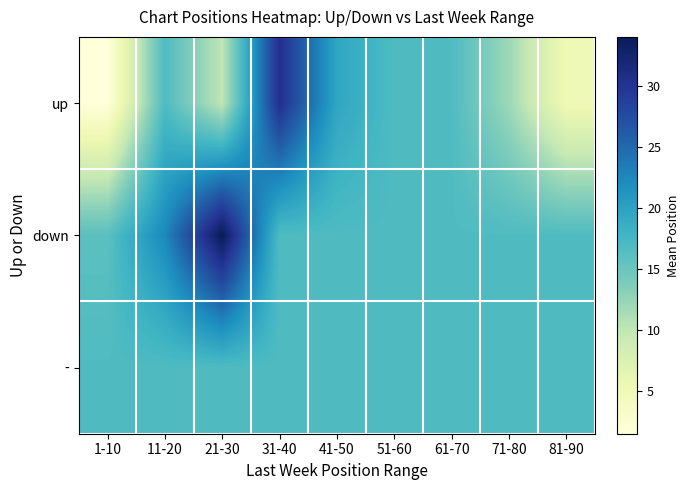

Which series has the largest total across all categories?

down